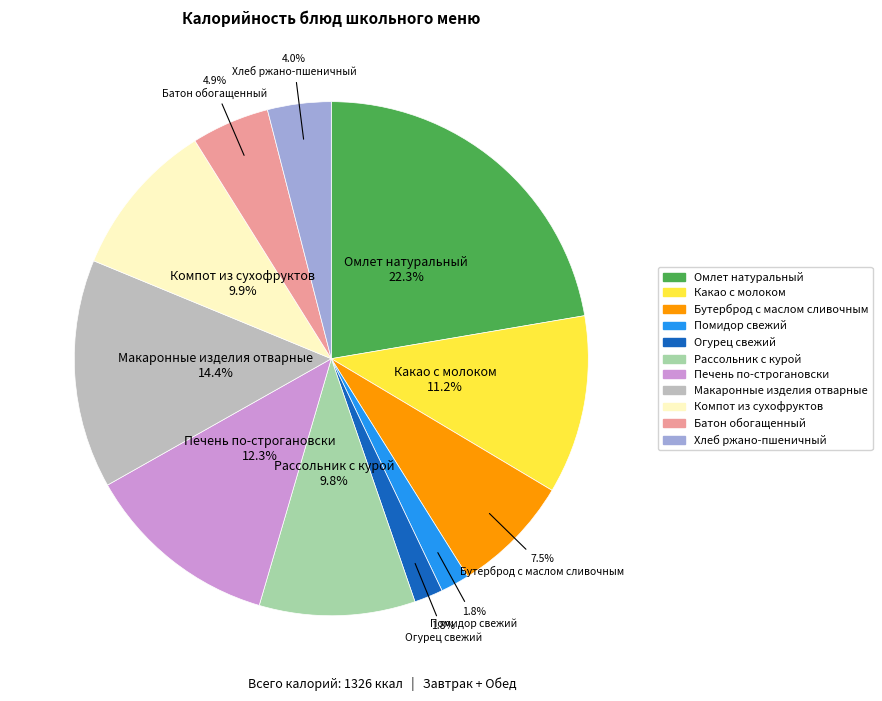

What portion of the pie excludes Печень по-строгановски?

87.7%